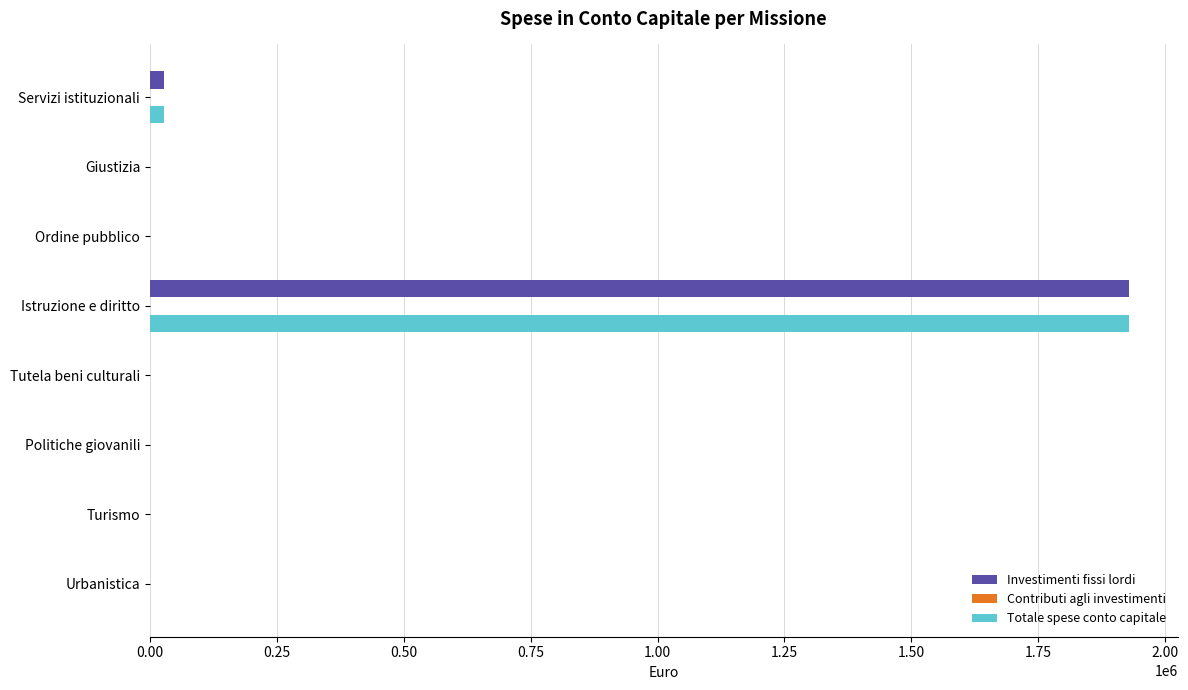

Is it true that Investimenti fissi lordi equals 0.0 at Turismo?

True